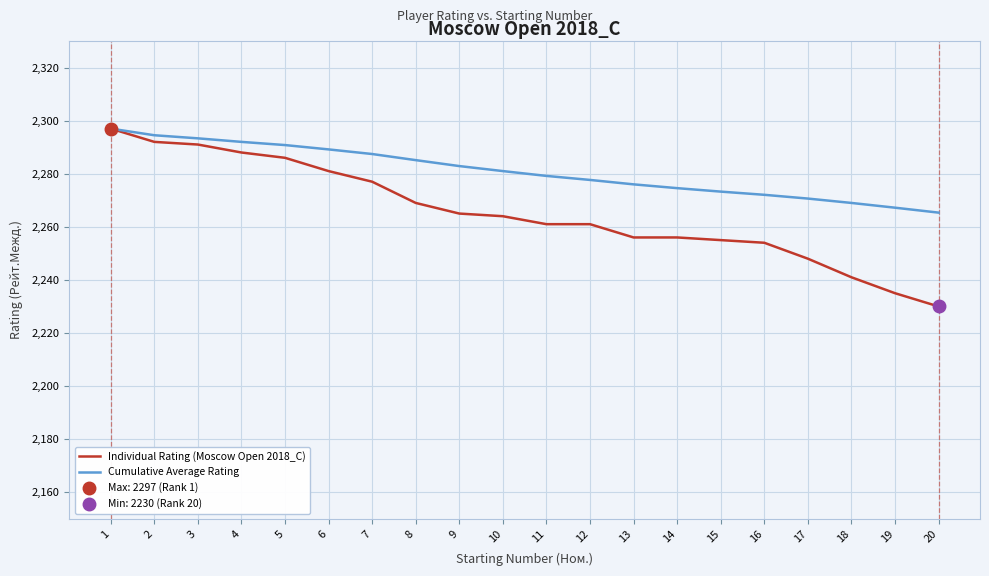

At how many categories does at least one series exceed 2275?

13